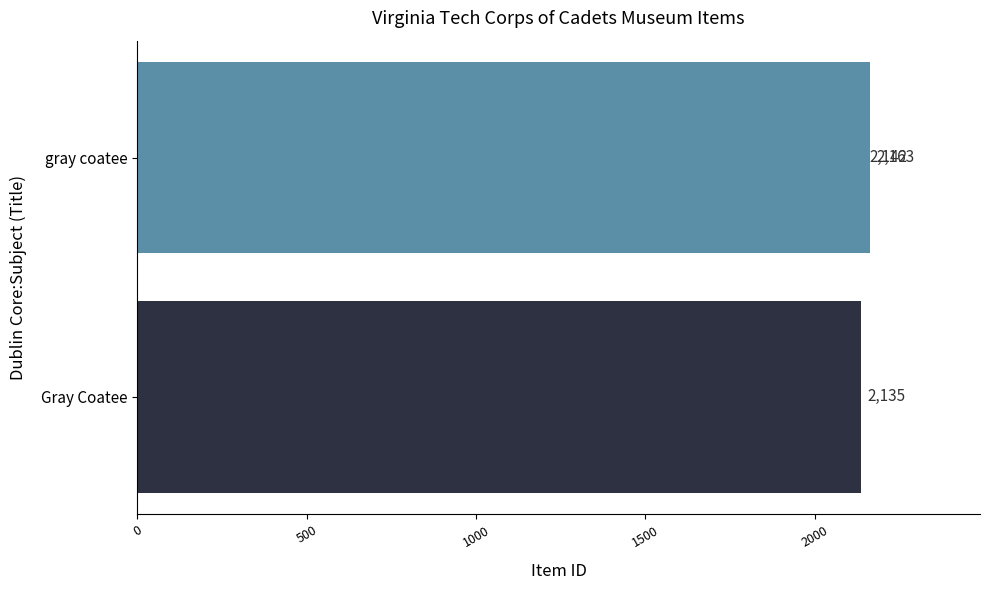

What is the greatest value displayed?

2163